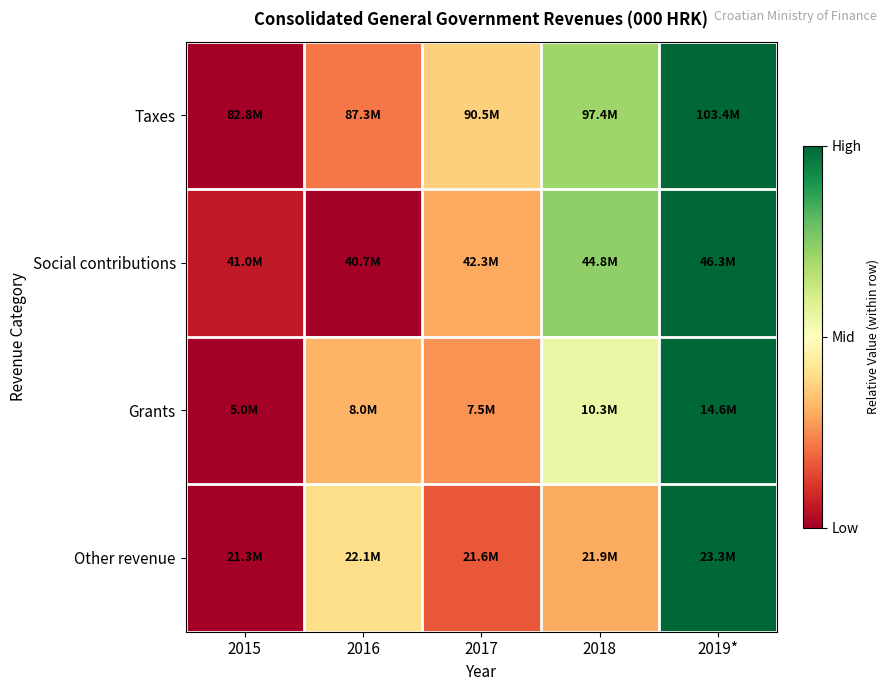

How many series are shown in this chart?

4